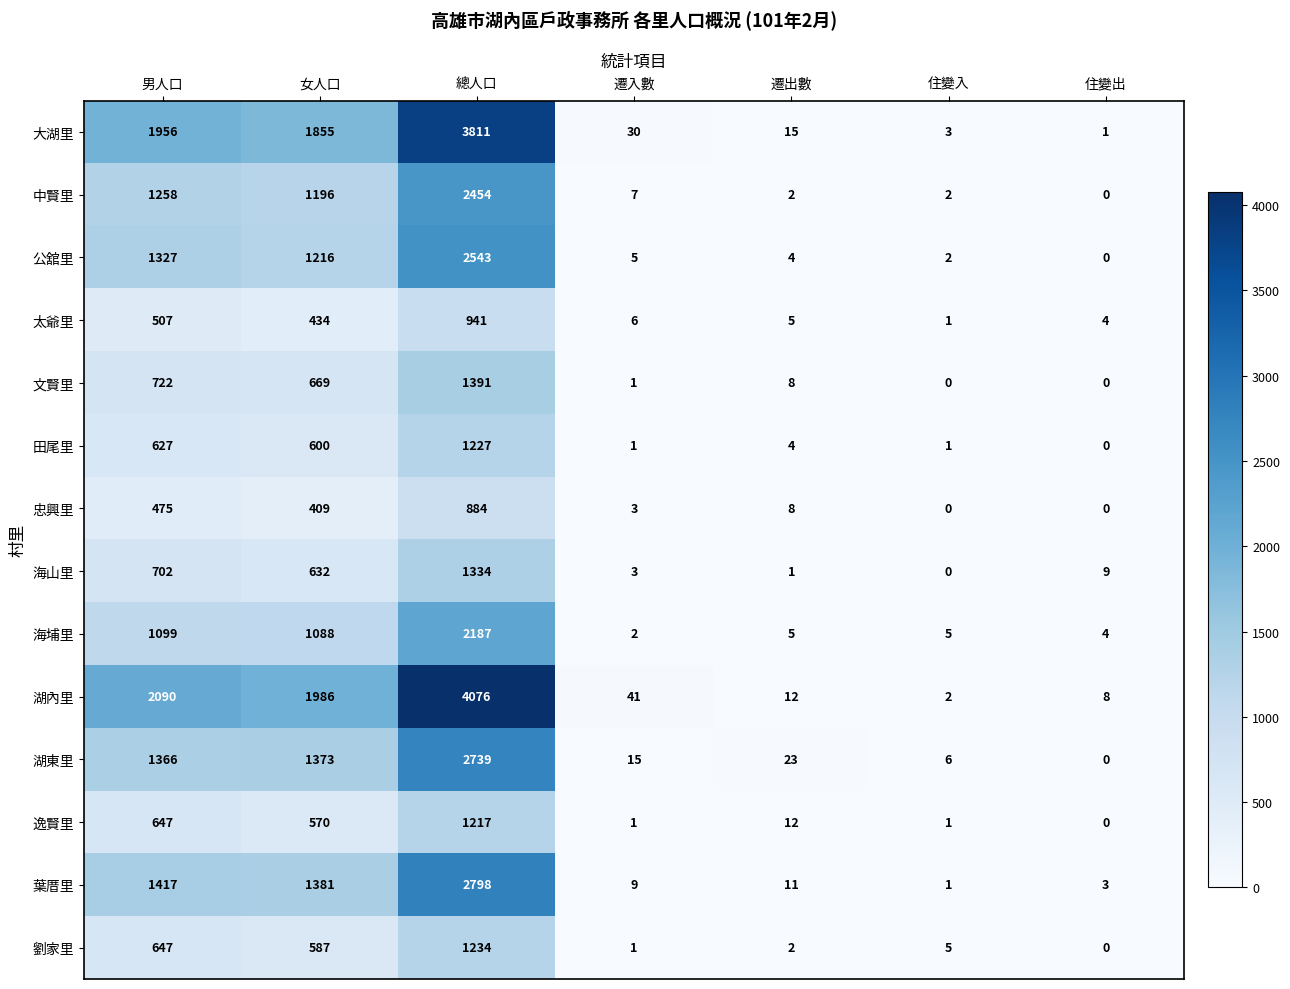

What is the difference between the maximum and second lowest values in the 公舘里 series?

2541